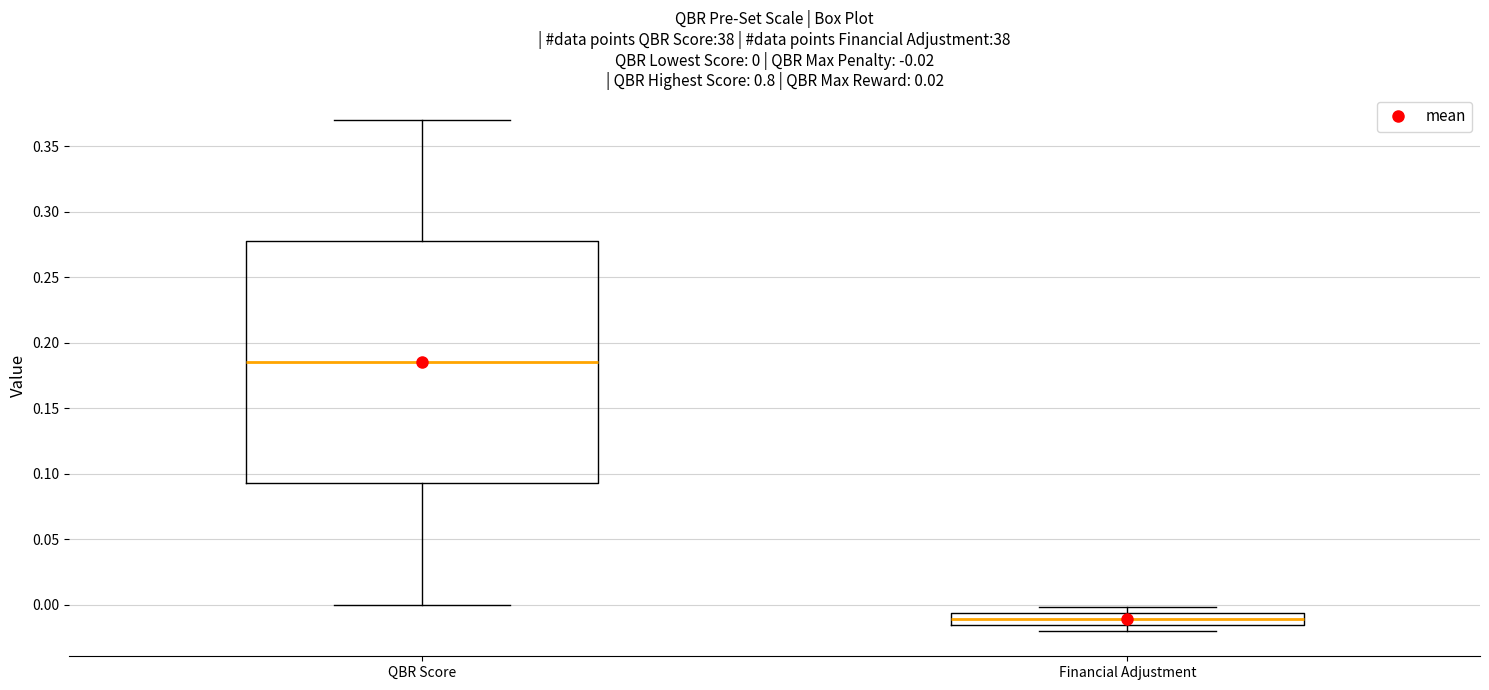

Comparing the boxes themselves (not the whiskers), which one is the tallest?

QBR Score